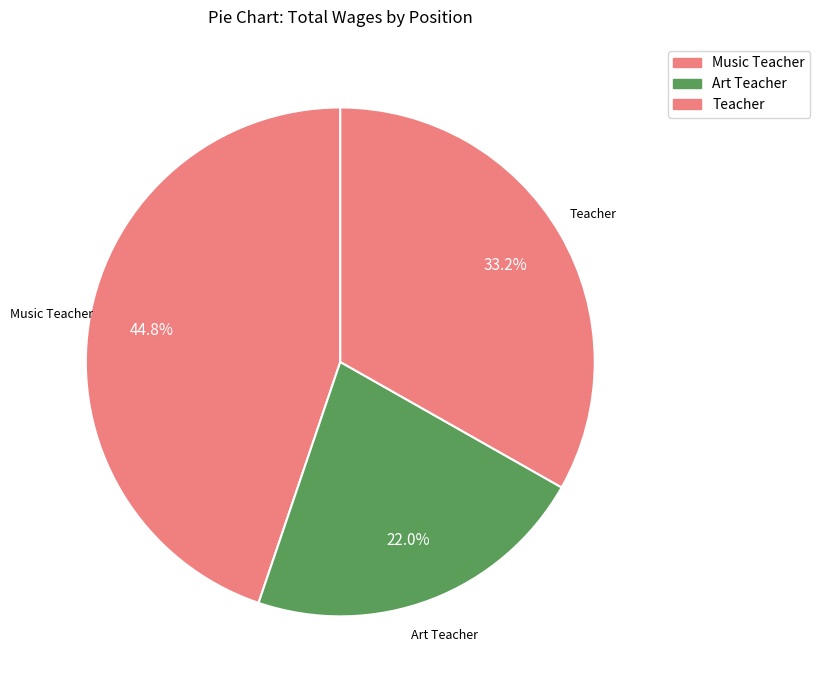

Is it true that Art Teacher is 36% of the pie?

False